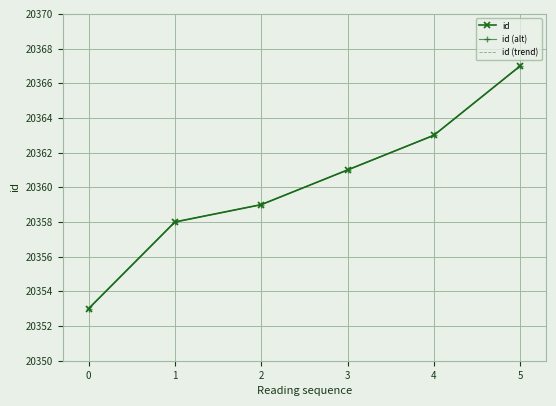

True or false: id (alt) and id intersect in this chart.

False